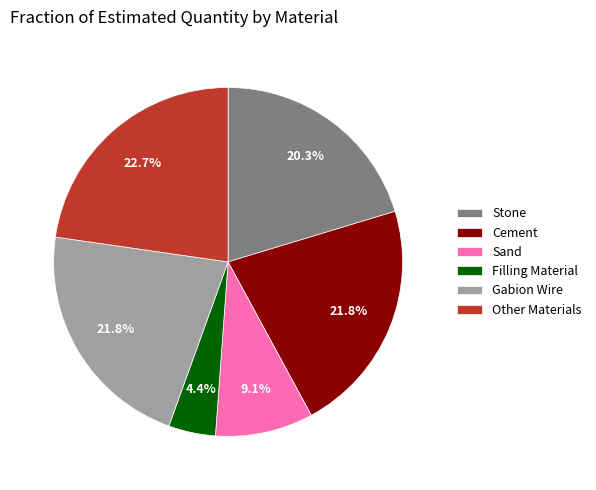

Which has a higher value, Filling Material or Gabion Wire?

Gabion Wire